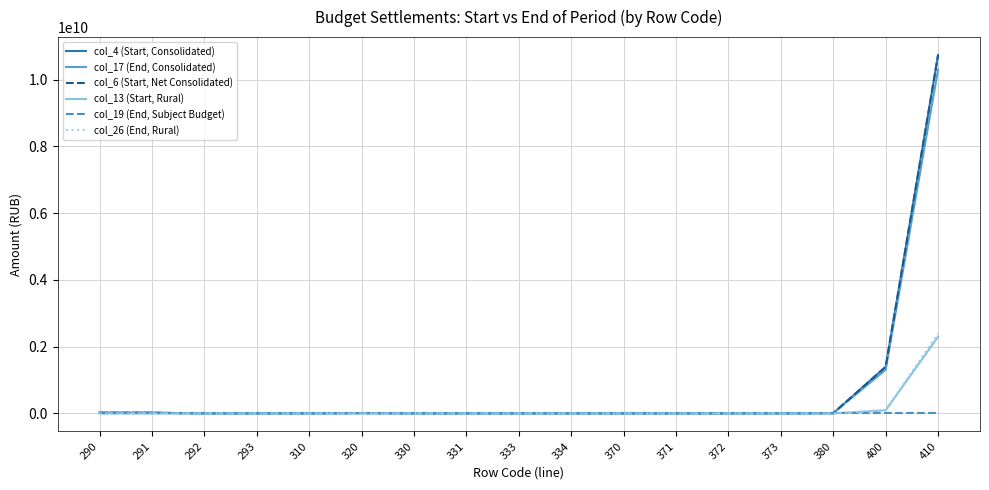

Is this an area chart (filled region under the line)?

No